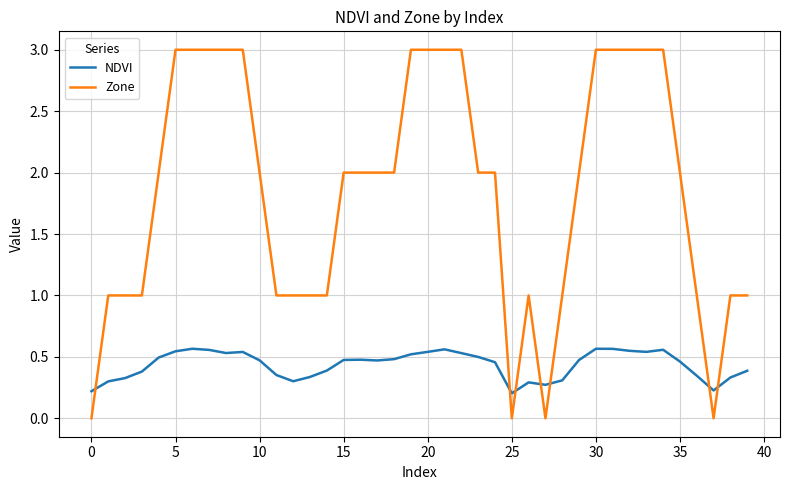

Which series has the largest range (max minus min)?

Zone